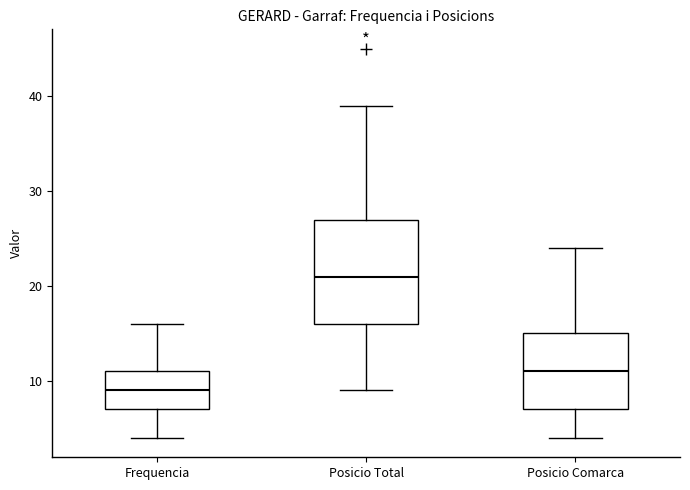

Comparing the boxes themselves (not the whiskers), which one is the tallest?

Posicio Total